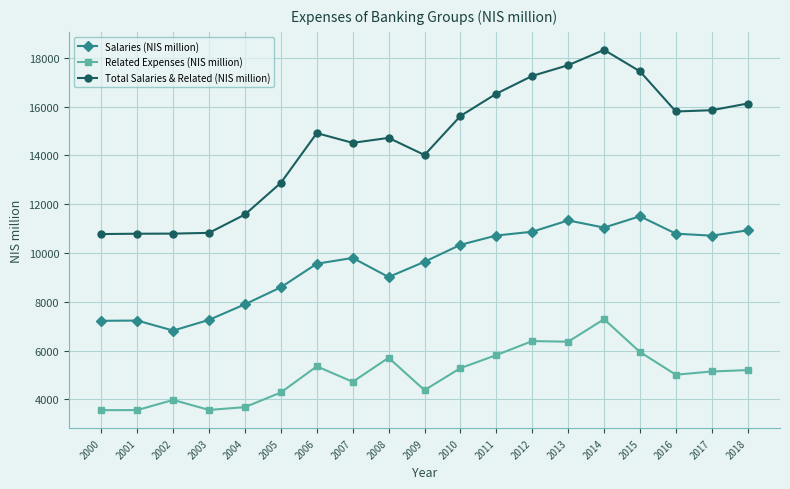

Where is the first local minimum for Salaries (NIS million)?

2002